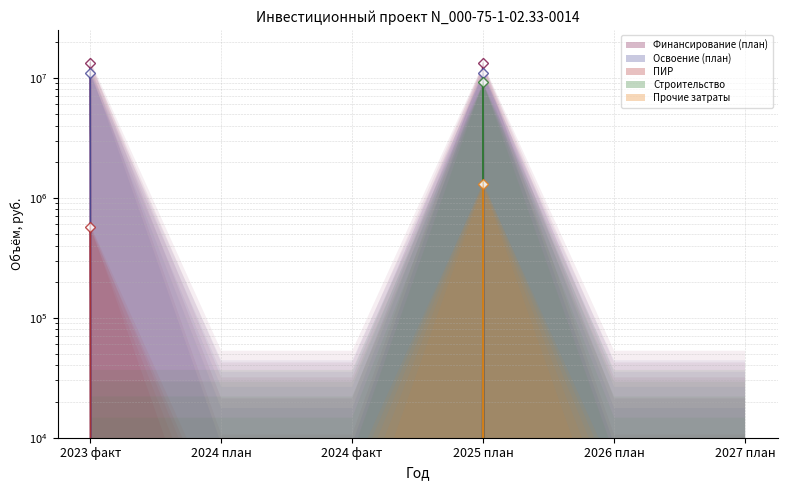

What position from the right is 2024 факт?

4